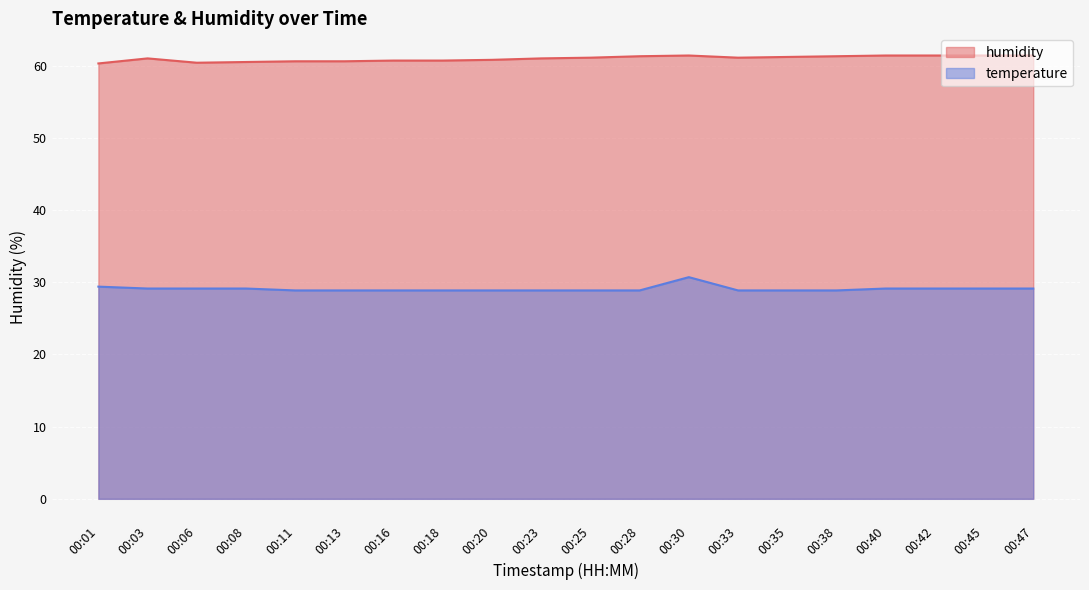

Where does the humidity series first go above 61?

00:25